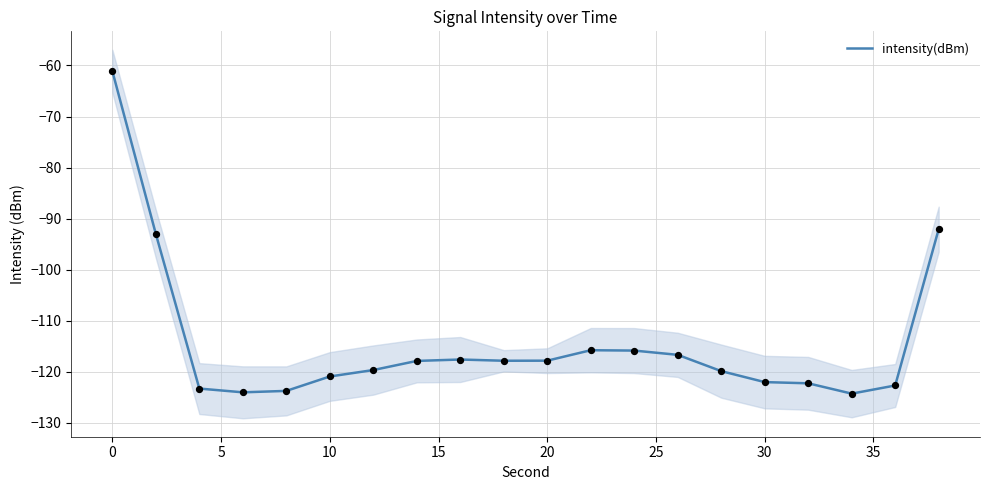

True or false: intensity(dBm) has a value of -74.2 at 10.

False